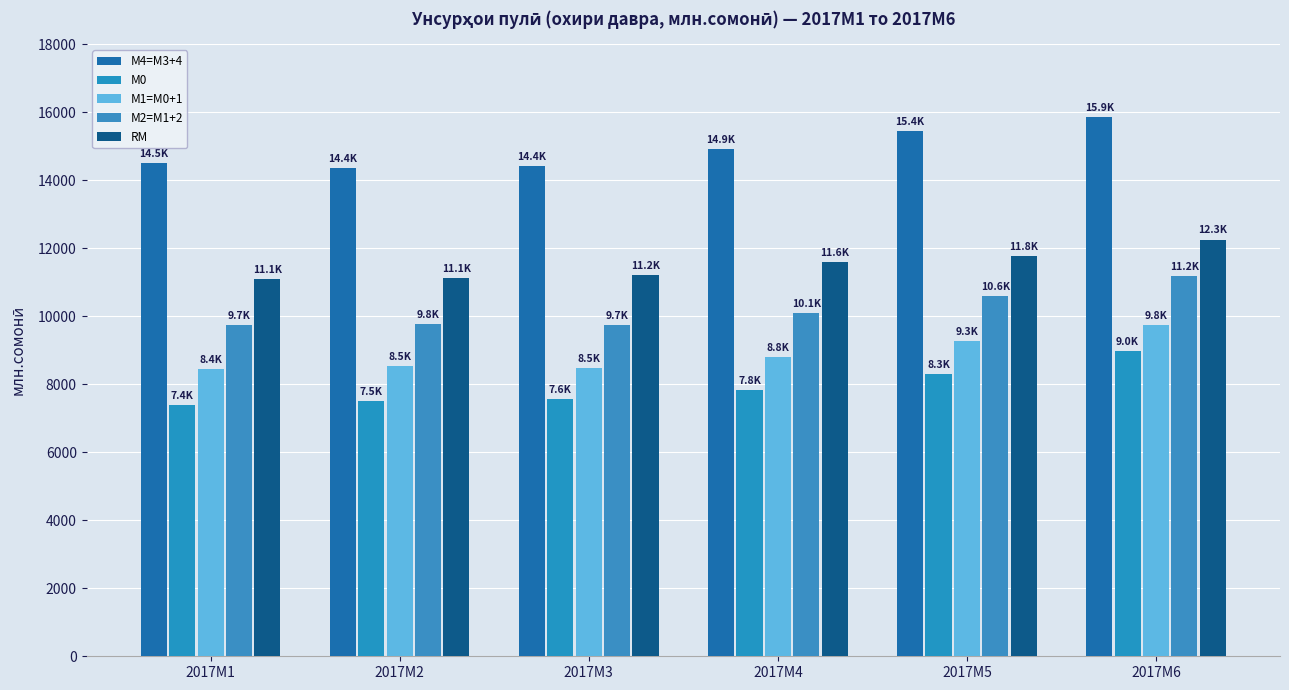

What are all the series names shown in the legend?

М4=M3+4, М0, М1=M0+1, М2=M1+2, RM